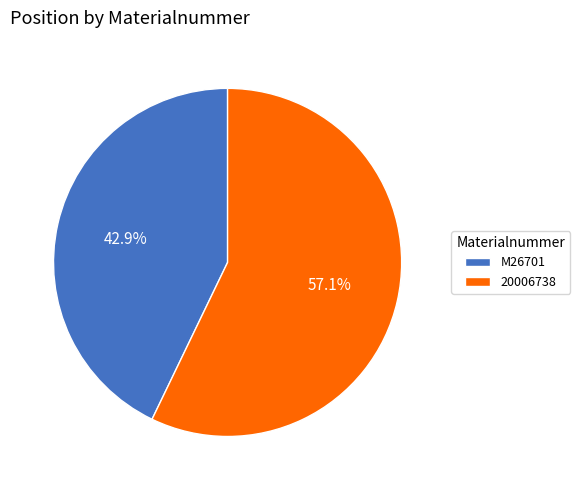

Rank the categories by value from lowest to highest.

M26701, 20006738